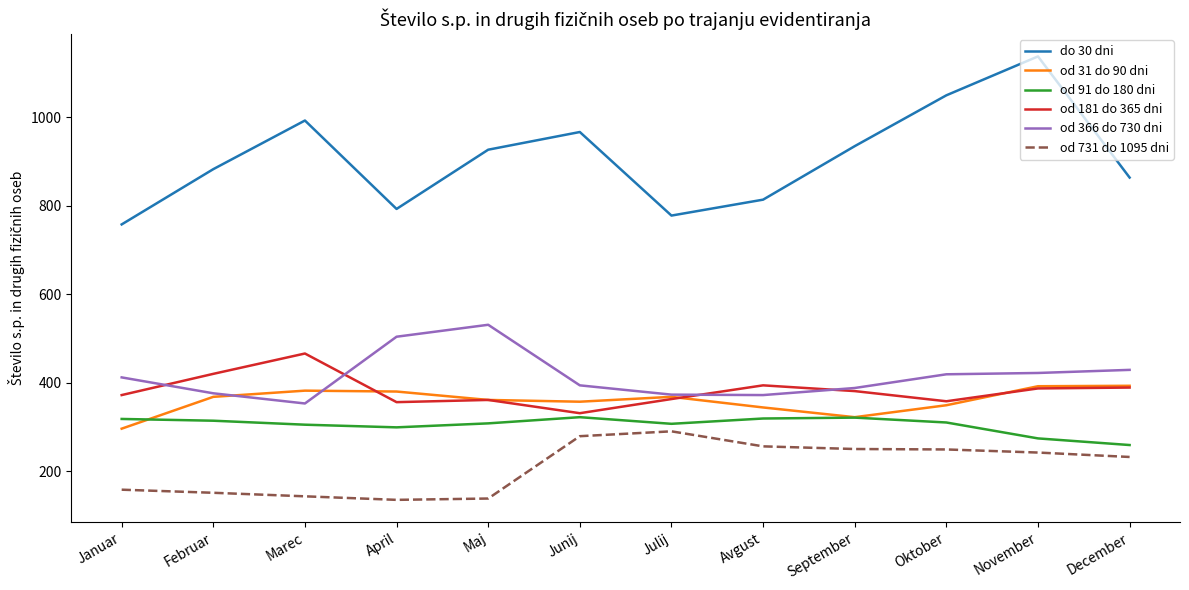

At which label does do 30 dni reach its minimum?

Januar